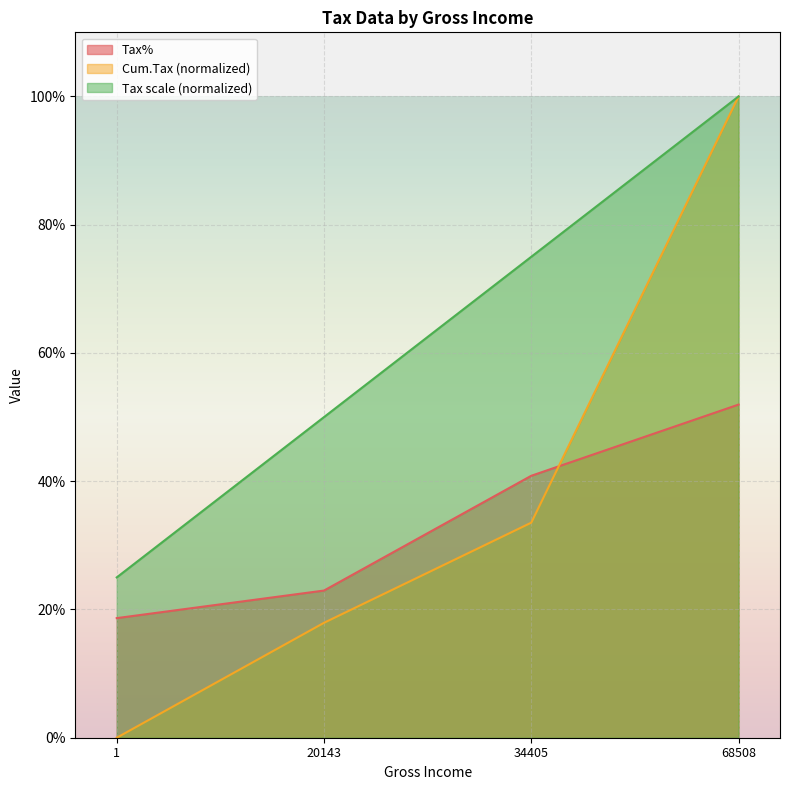

How many distinct data groups are displayed?

3